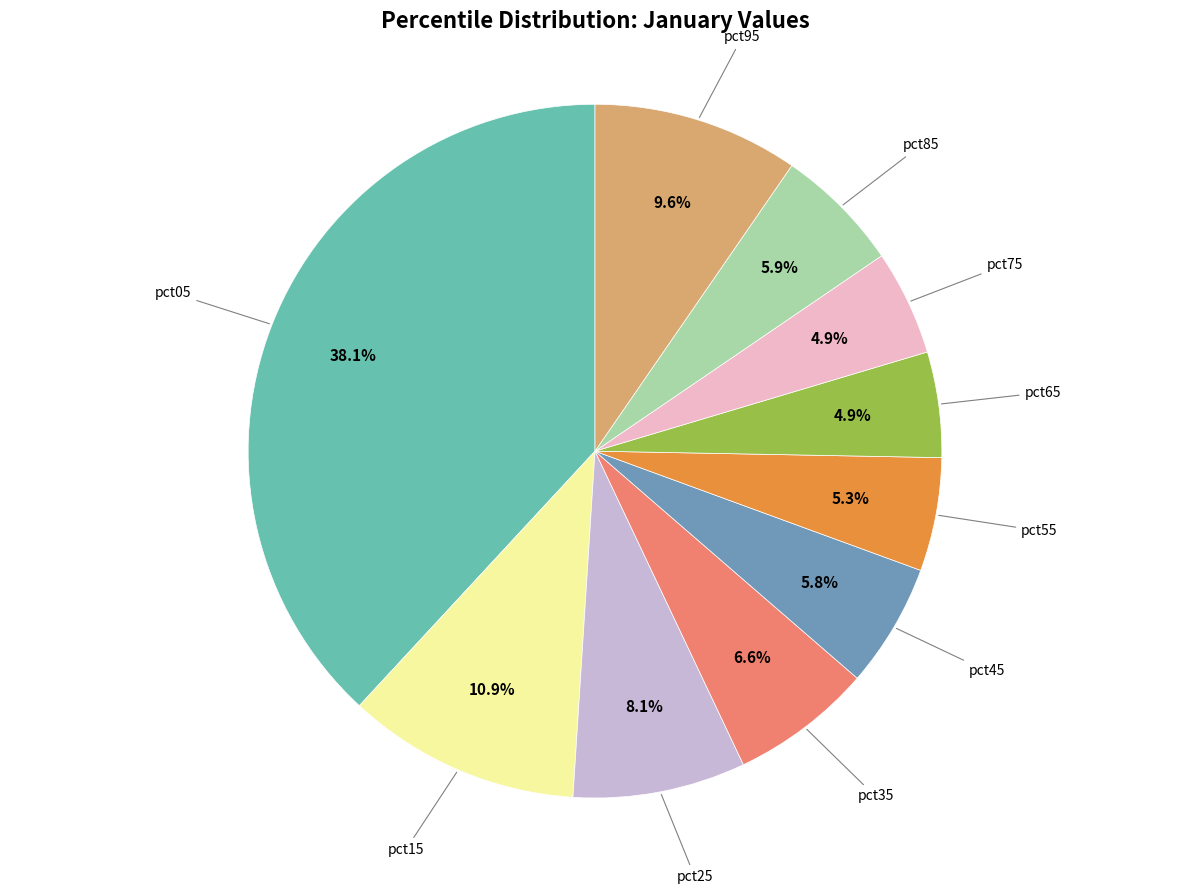

Does any single category account for the majority?

No